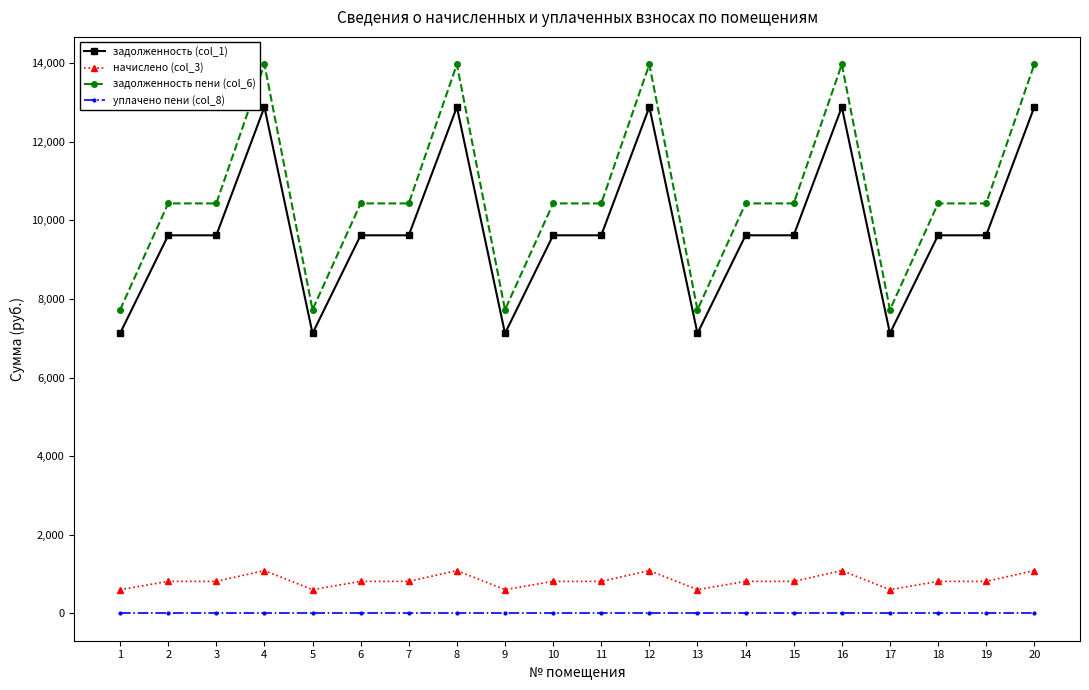

True or false: задолженность (col_1) has more than 2 interior local peaks.

True